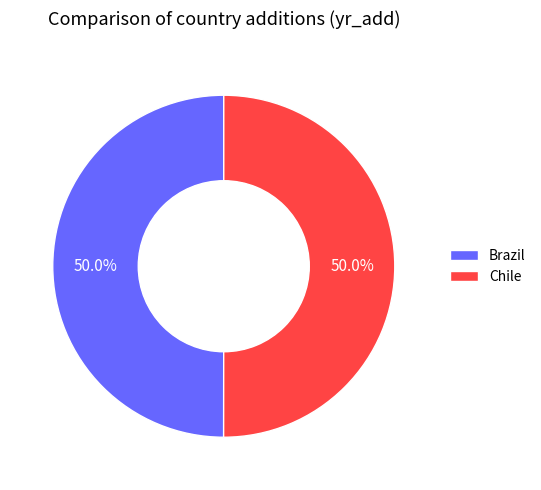

True or false: Chile accounts for 50% of the total.

True